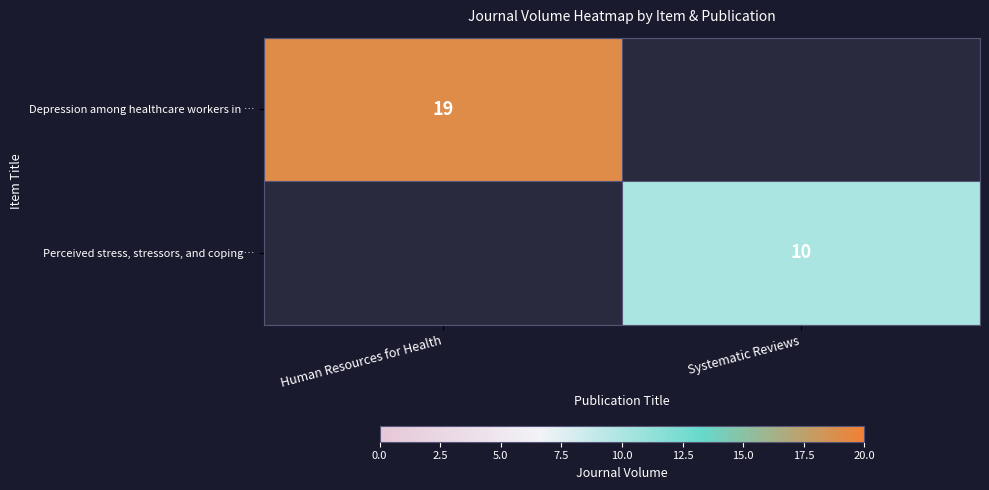

What is the minimum value shown in the chart?

10.0